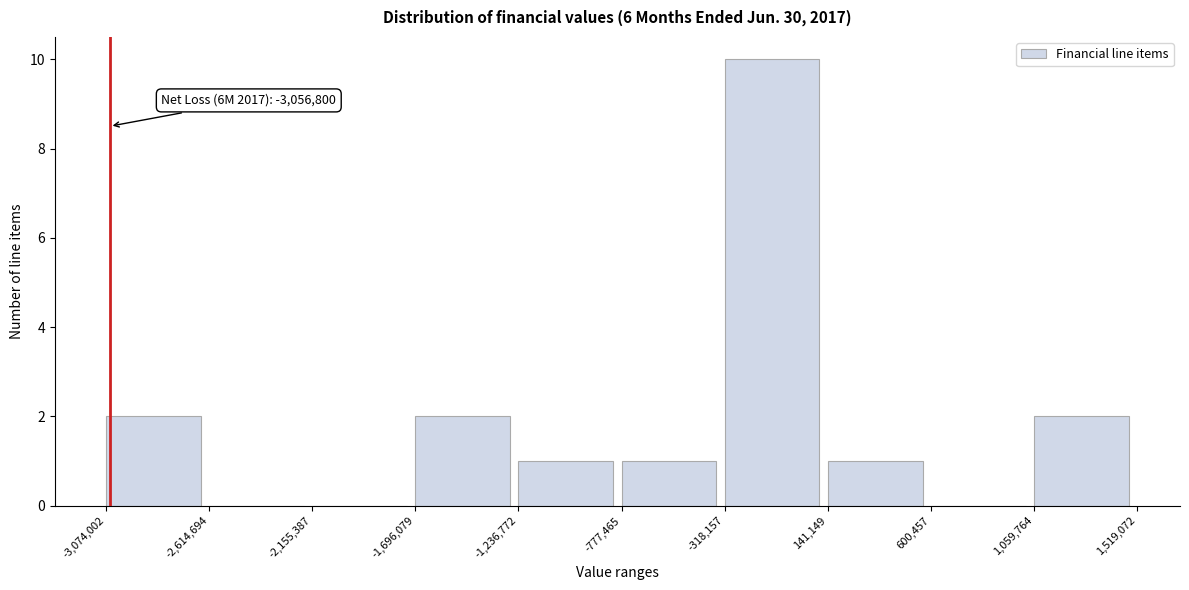

Which range on the x-axis has the tallest bar?

-318,157 to 141,149